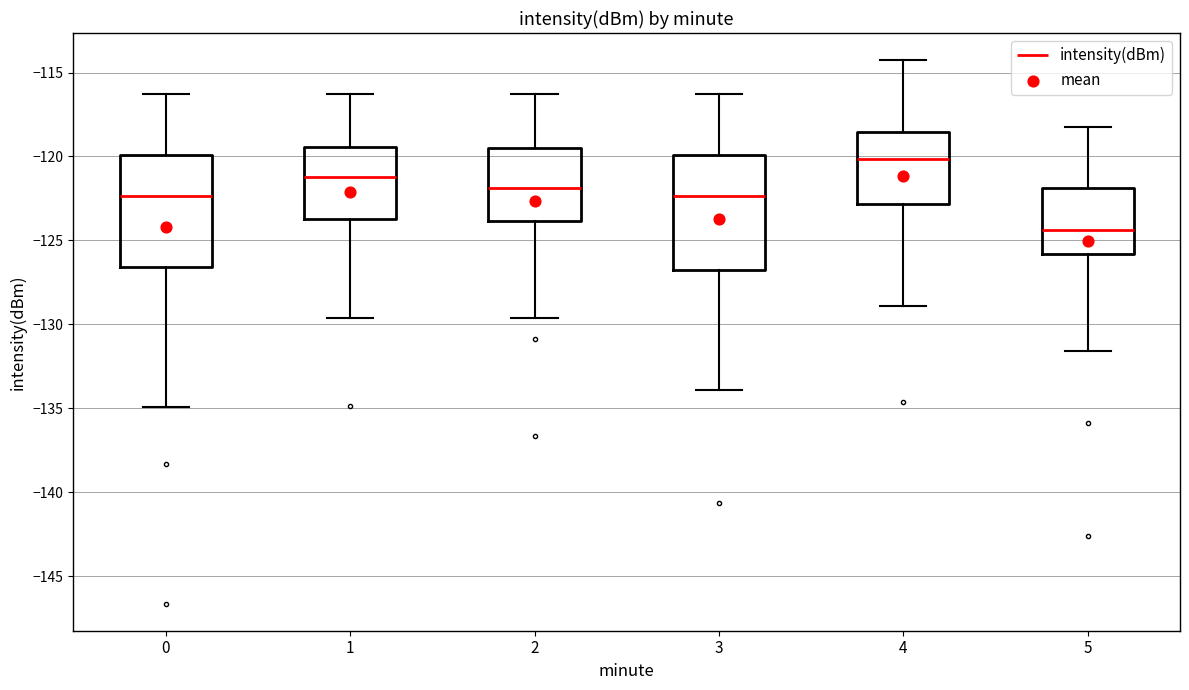

Reading left to right, transcribe this box plot: for each box, give where its median line is, the range the box spans, and where its two whiskers end, as read against the y-axis. The values are not printed on the chart, so give them approximately, as read against the axis.

0: median -122.5, box -126.5 to -120.0, whiskers -135.0 to -116.5
1: median -121.0, box -124.0 to -119.5, whiskers -129.5 to -116.5
2: median -122.0, box -124.0 to -119.5, whiskers -129.5 to -116.5
3: median -122.5, box -127.0 to -120.0, whiskers -134.0 to -116.5
4: median -120.0, box -123.0 to -118.5, whiskers -129.0 to -114.5
5: median -124.5, box -126.0 to -122.0, whiskers -131.5 to -118.5